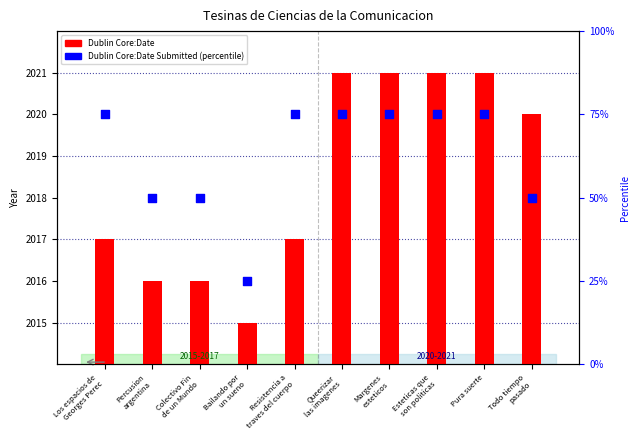

Which series has the widest spread of Y values?

Dublin Core:Date Submitted (percentile)